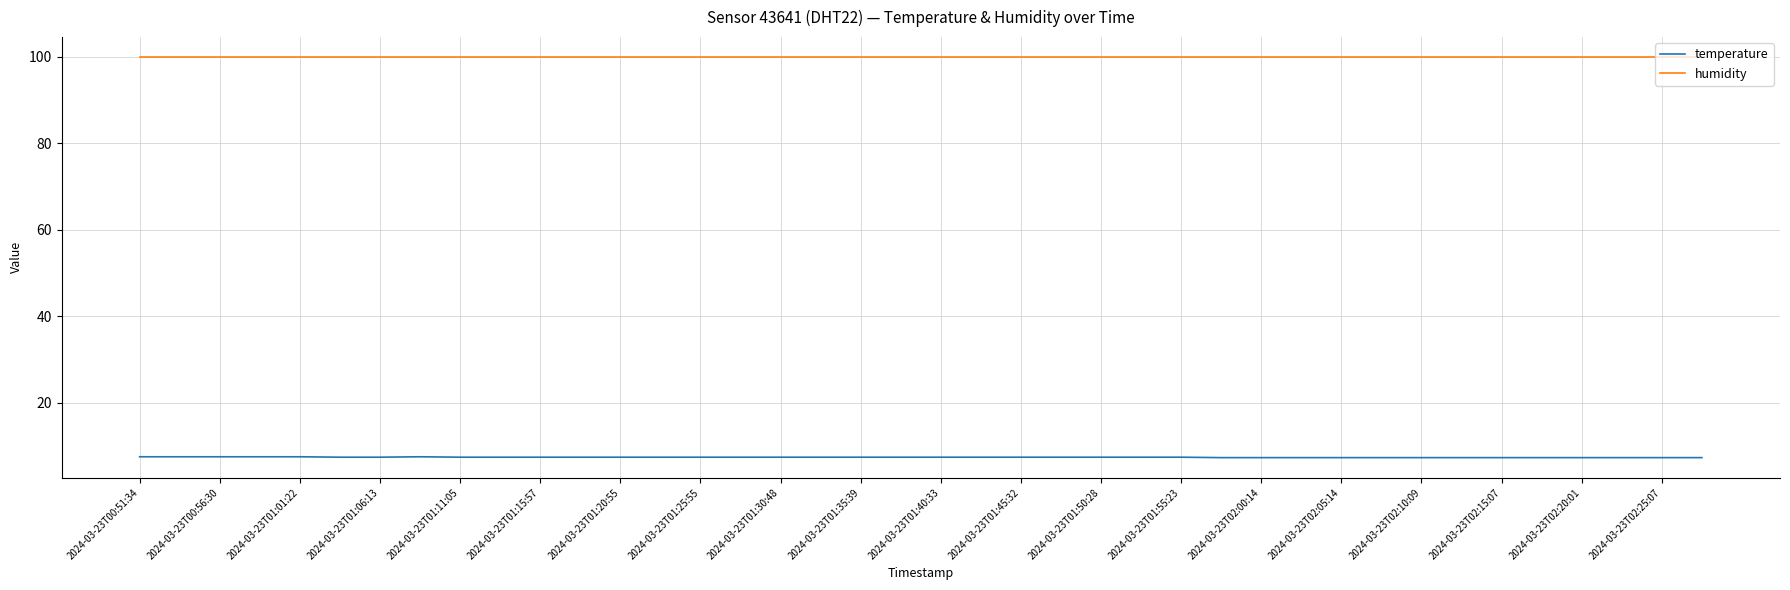

True or false: temperature and humidity cross at least once.

False